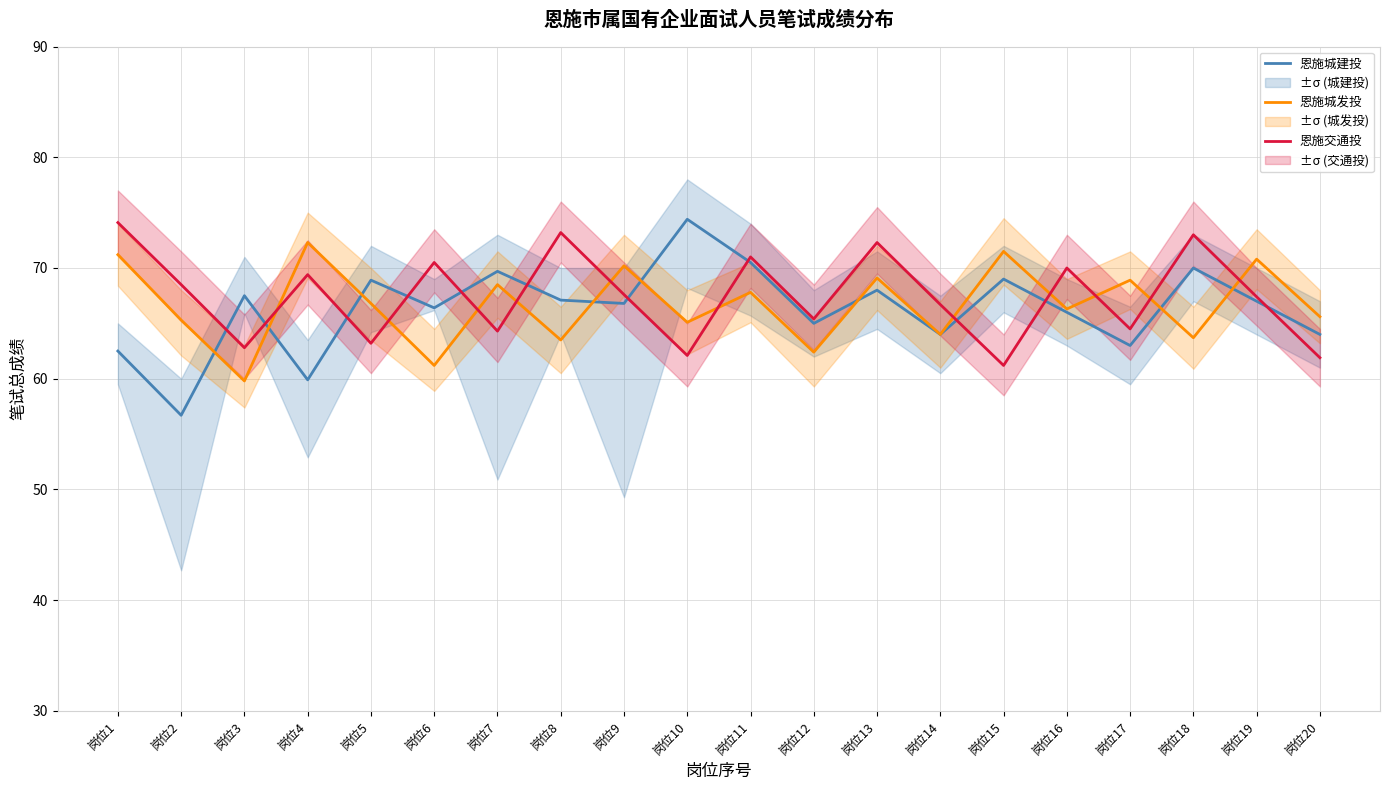

At which category is the sum across all series the highest?

岗位13